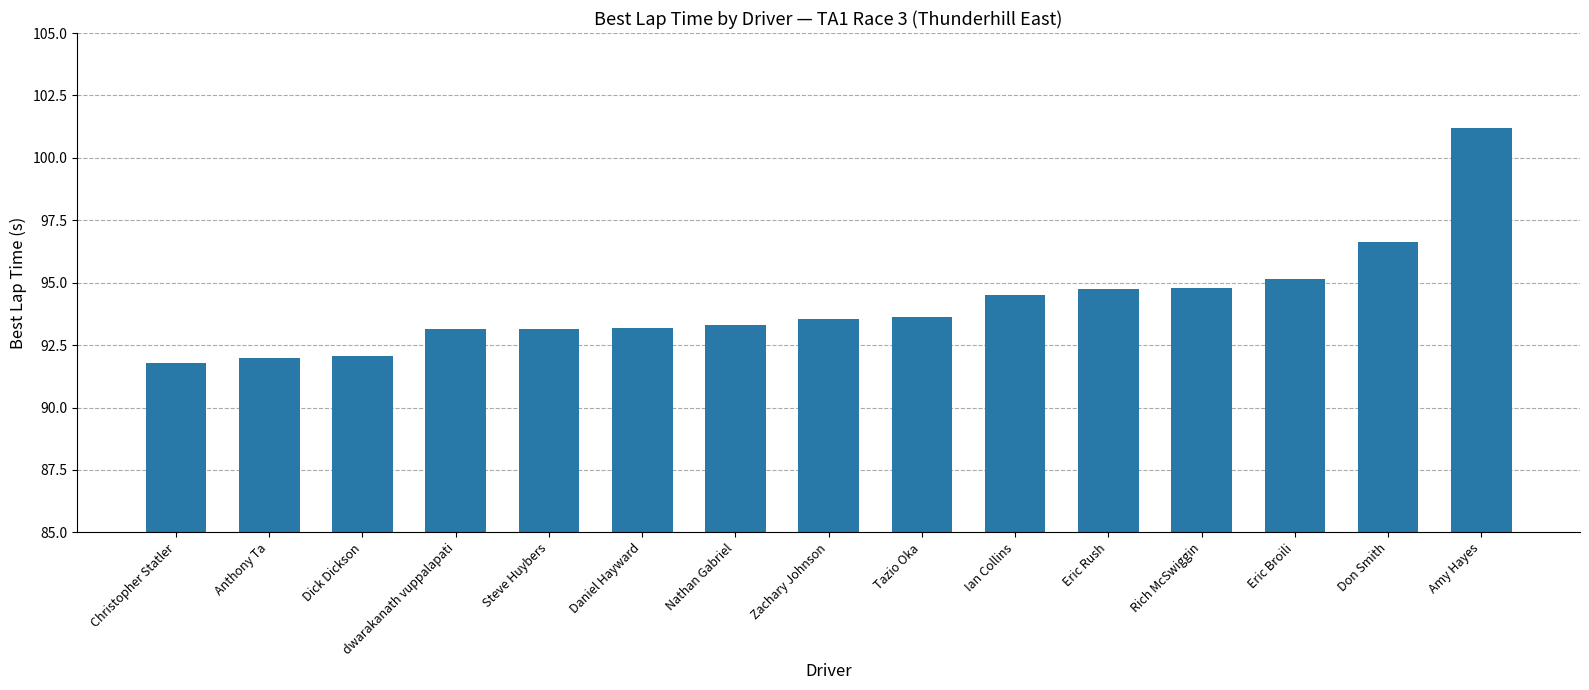

At which label is the value closest to 96?

Don Smith